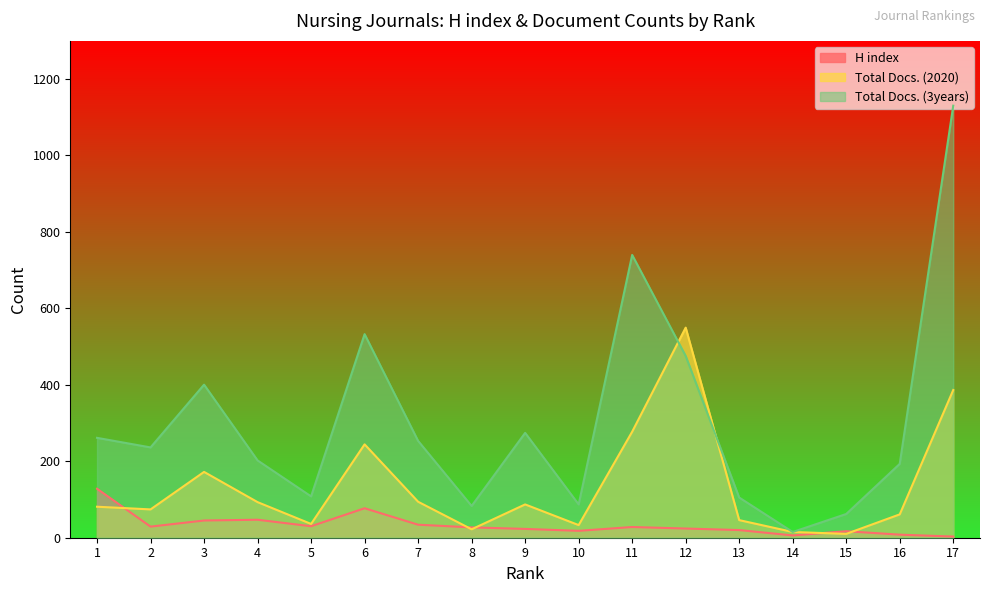

At which label is Total Docs. (3years) closest to 572?

6